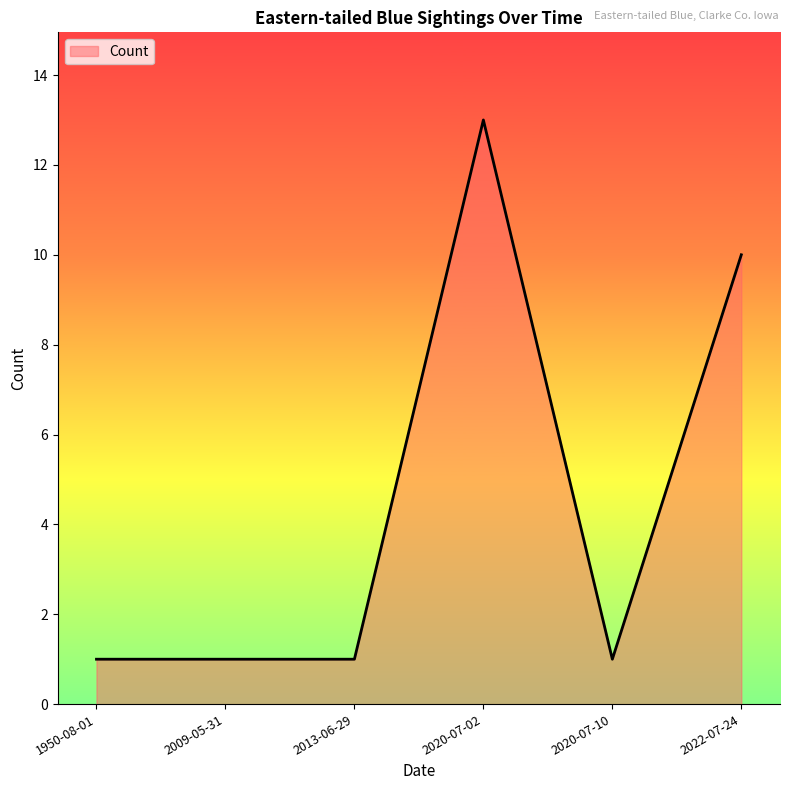

What is the greatest value displayed?

13